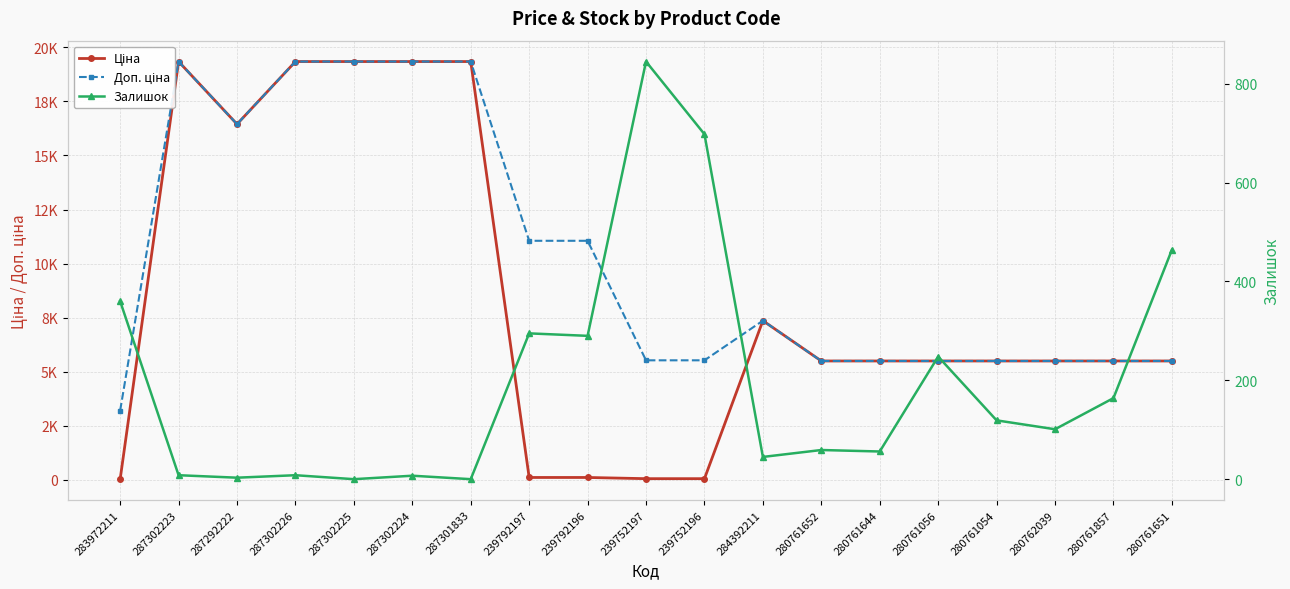

Reading left to right, list all the values displayed in this chart.

Ціна: 283972211=32.0	287302223=19343.1	287292222=16448.2	287302226=19343.1	287302225=19343.1	287302224=19343.1	287301833=19343.1	239792197=110.5	239792196=110.5	239752197=55.3	239752196=55.3	284392211=7360.2	280761652=5497.3	280761644=5497.3	280761056=5497.3	280761054=5497.3	280762039=5497.3	280761857=5497.3	280761651=5497.3
Доп. ціна: 283972211=3205.0	287302223=19343.1	287292222=16448.2	287302226=19343.1	287302225=19343.1	287302224=19343.1	287301833=19343.1	239792197=11055.0	239792196=11055.0	239752197=5528.0	239752196=5528.0	284392211=7360.2	280761652=5497.3	280761644=5497.3	280761056=5497.3	280761054=5497.3	280762039=5497.3	280761857=5497.3	280761651=5497.3
Залишок: 283972211=360.0	287302223=8.0	287292222=3.0	287302226=8.0	287302225=0.0	287302224=7.0	287301833=0.0	239792197=295.0	239792196=290.0	239752197=845.0	239752196=698.0	284392211=45.0	280761652=59.0	280761644=56.0	280761056=248.0	280761054=119.0	280762039=101.0	280761857=164.0	280761651=464.0